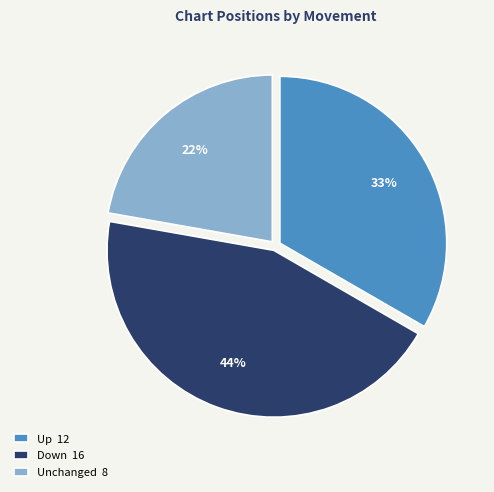

Is the sum of Up 12 and Down 16 greater than half?

Yes